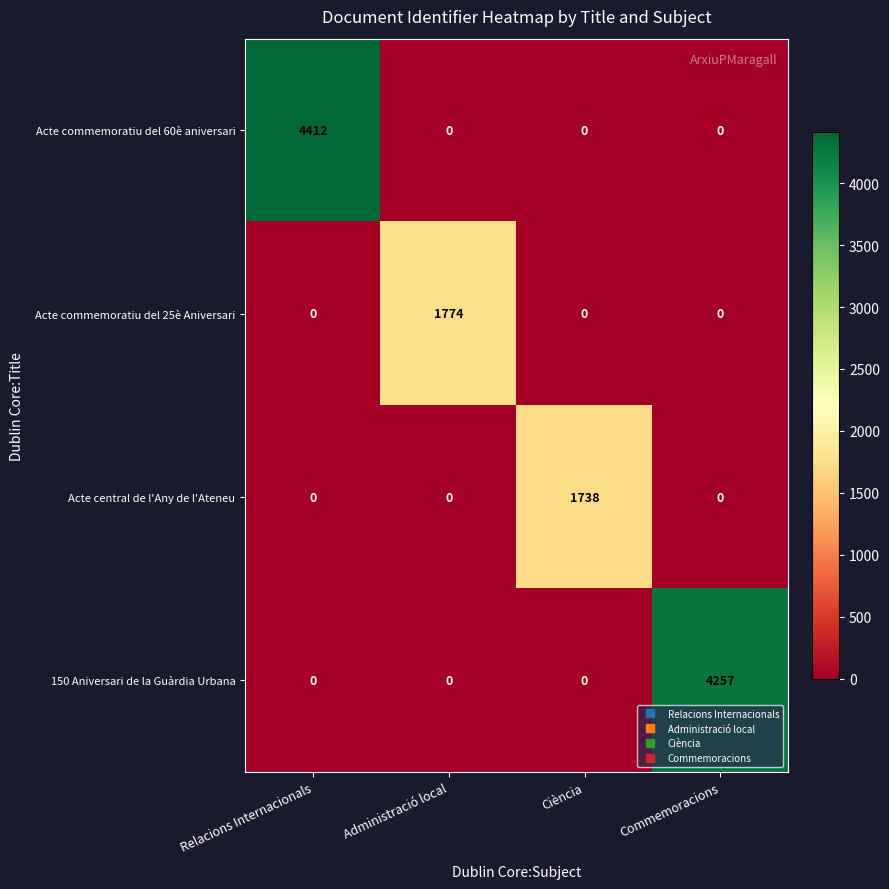

Between Administració local and Commemoracions, which series saw the biggest shift?

150 Aniversari de la Guàrdia Urbana